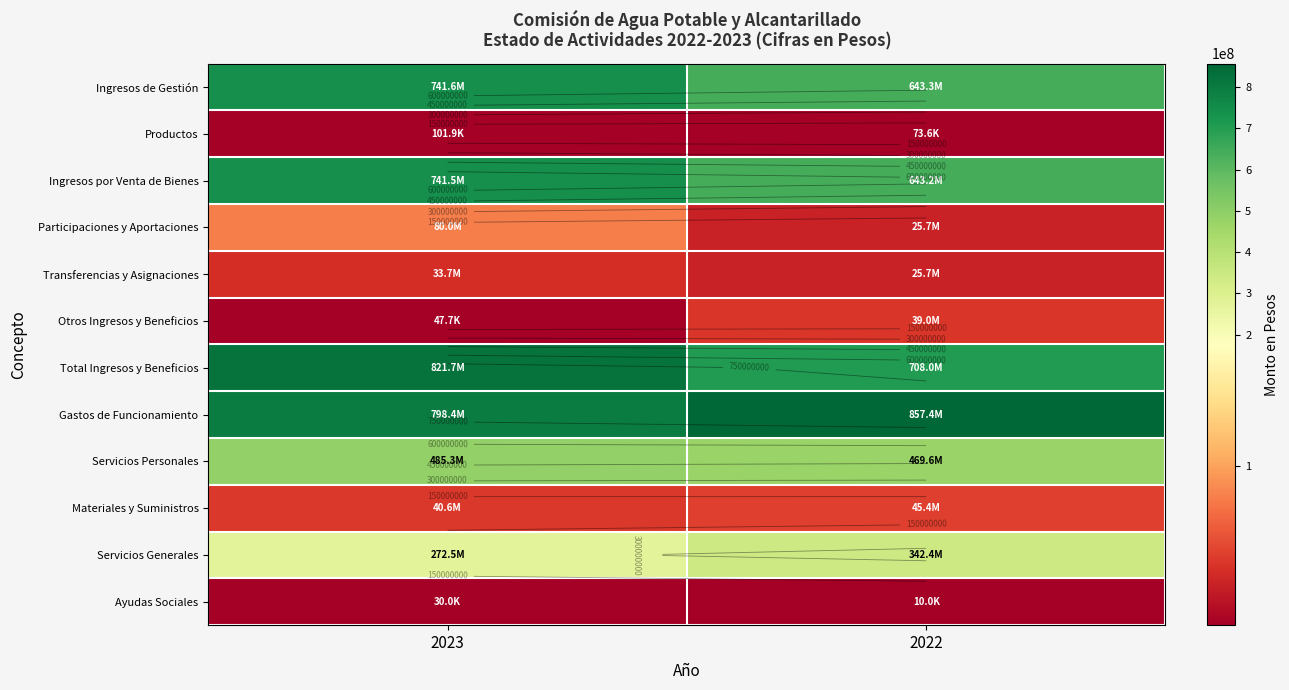

The value of Participaciones y Aportaciones at 2023 is 27538183.4. True or false?

False